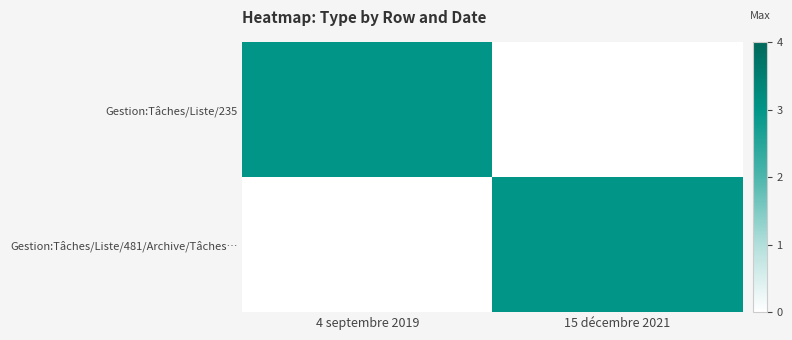

Reading left to right, what are all the values shown in this chart?

Gestion:Tâches/Liste/235: 4 septembre 2019=3	15 décembre 2021=0
Gestion:Tâches/Liste/481/Archive/Tâches…: 4 septembre 2019=0	15 décembre 2021=3